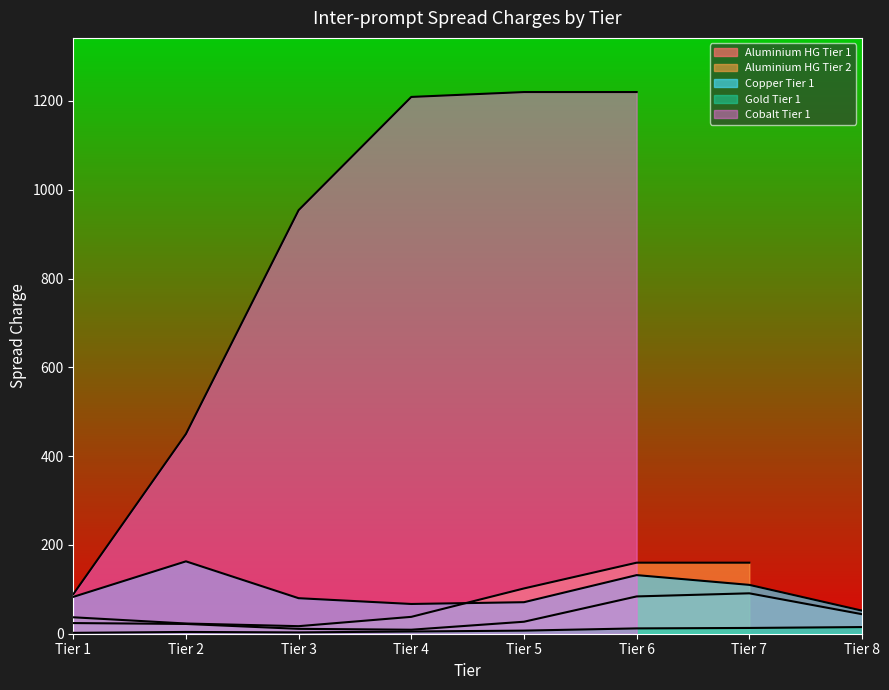

True or false: Aluminium HG Tier 1 and Gold Tier 1 intersect in this chart.

False